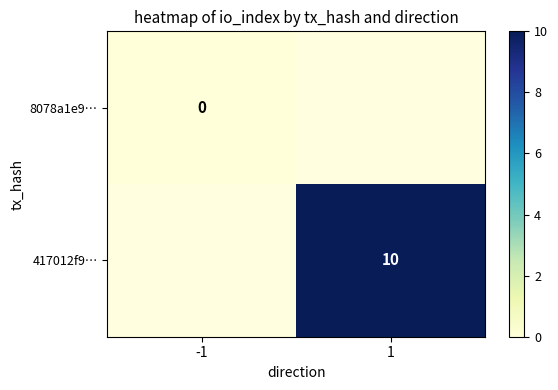

Between 1 and -1, which is larger?

-1